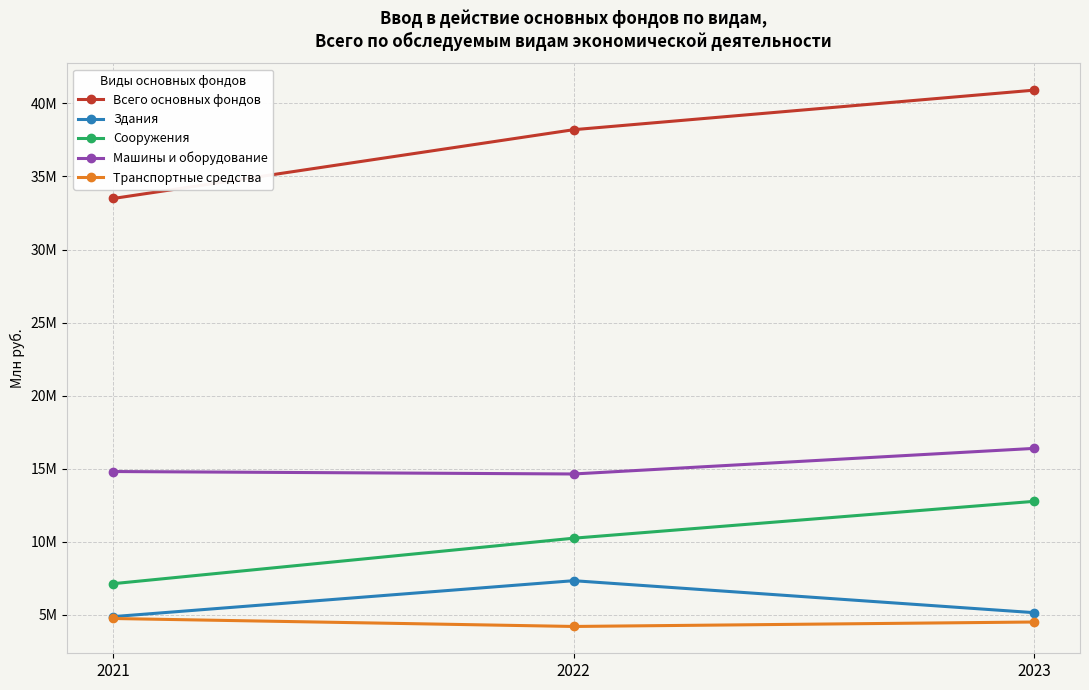

Reading right to left, list all the values displayed in this chart.

Всего основных фондов: 2023=40908249	2022=38202226	2021=33494029
Здания: 2023=5142641	2022=7330151	2021=4871198
Сооружения: 2023=12761337	2022=10238921	2021=7126195
Машины и оборудование: 2023=16386002	2022=14635078	2021=14803198
Транспортные средства: 2023=4501939	2022=4196947	2021=4742138